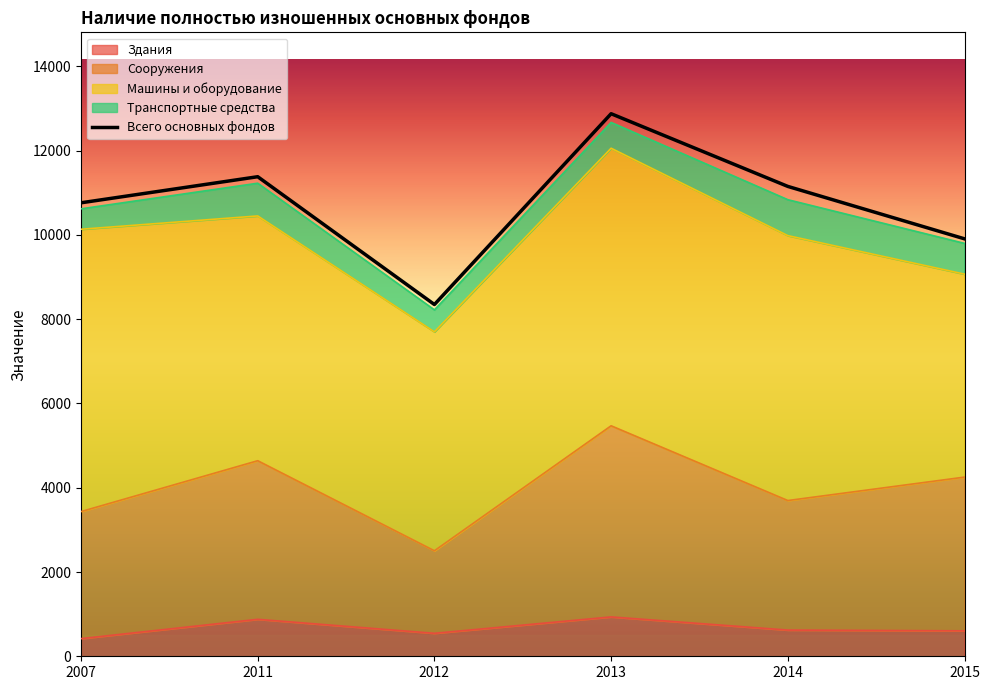

Between 2013 and 2011, which is larger?

2013